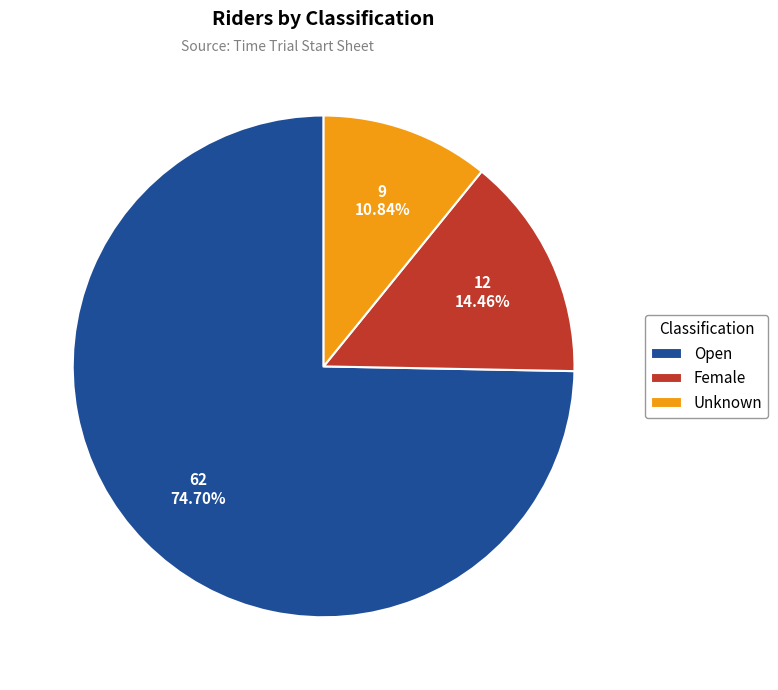

What is the ratio of the value at Female to the value at Open?

0.2